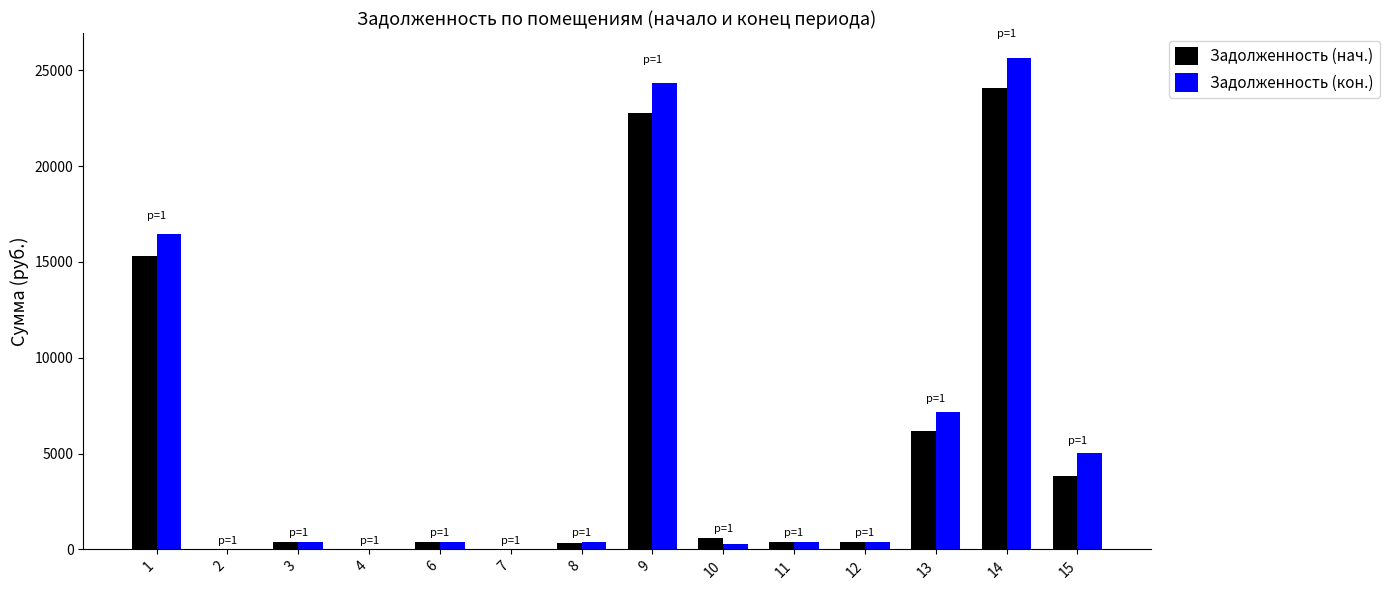

What is the sum of all Задолженность (кон.) values?

80817.6